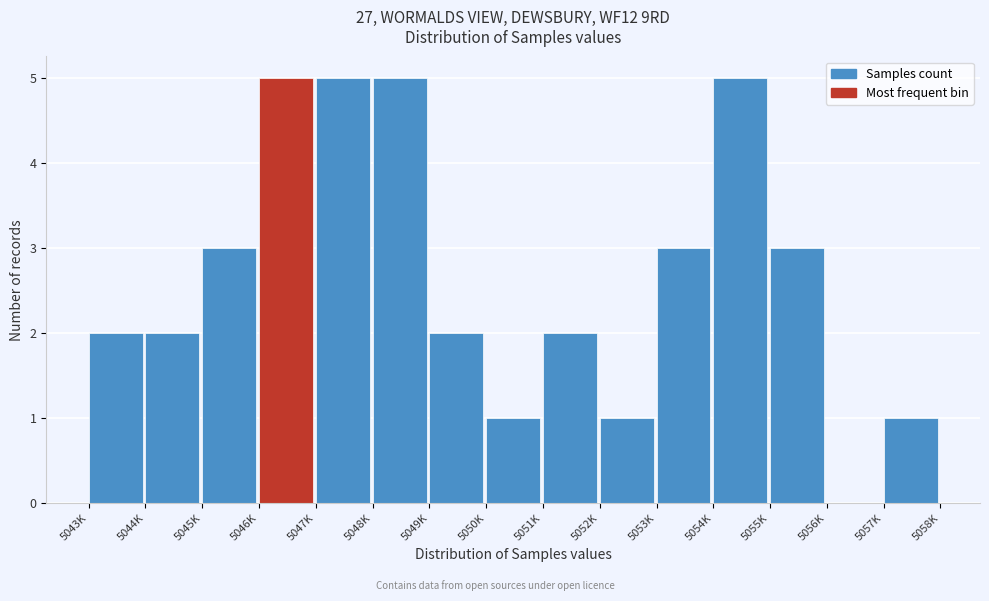

Reading right to left, transcribe all the data shown in this chart.

5057K=1	5056K=0	5055K=3	5054K=5	5053K=3	5052K=1	5051K=2	5050K=1	5049K=2	5048K=5	5047K=5	5046K=5	5045K=3	5044K=2	5043K=2